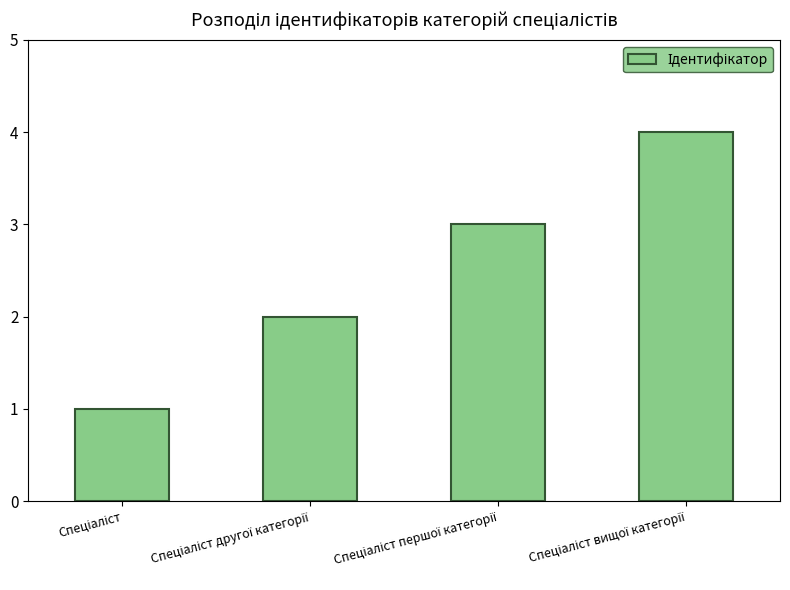

Reading right to left, list all the values displayed in this chart.

4	3	2	1